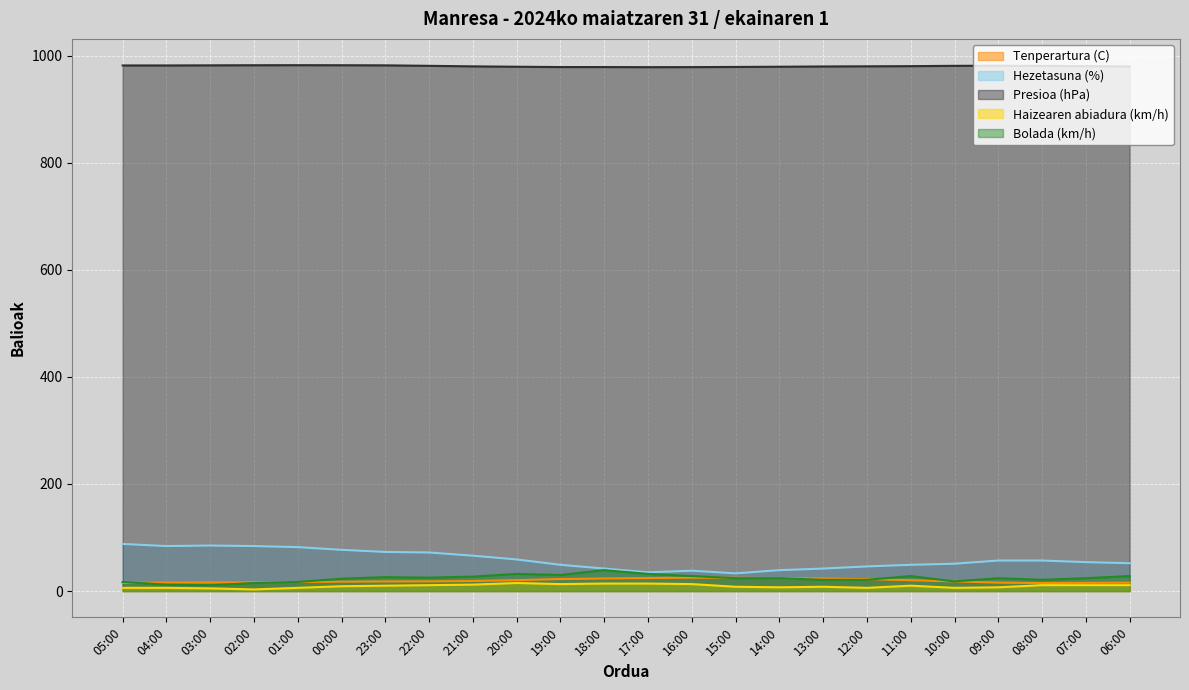

Is the value of Haizearen abiadura (km/h) at 15:00 greater than the value of Hezetasuna (%) at 08:00?

No